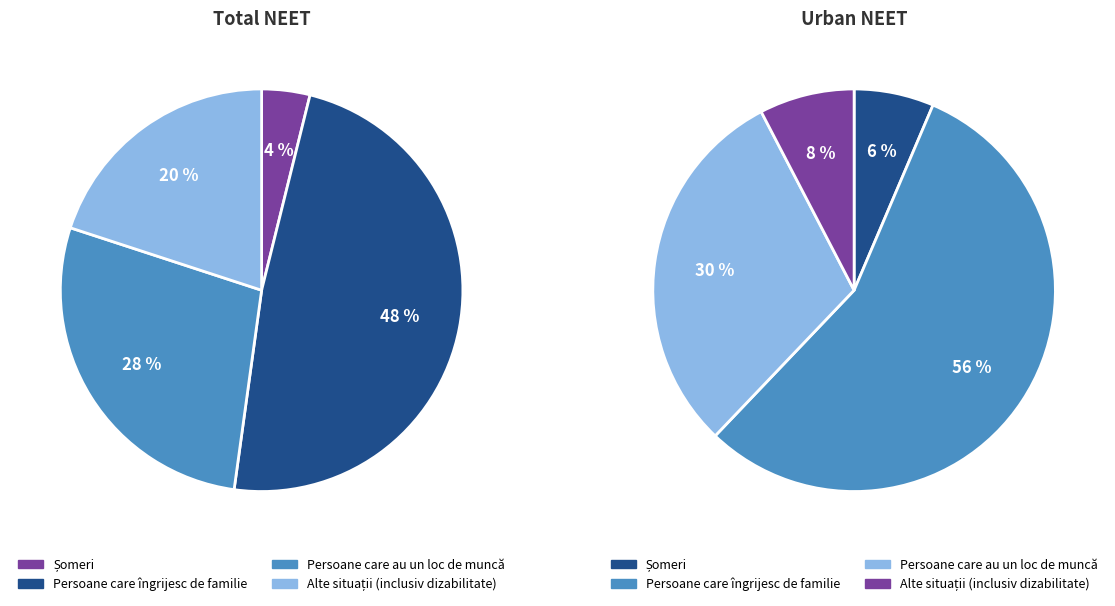

Do Persoane care îngrijesc de familie and Șomeri together represent more than half of the pie?

Yes